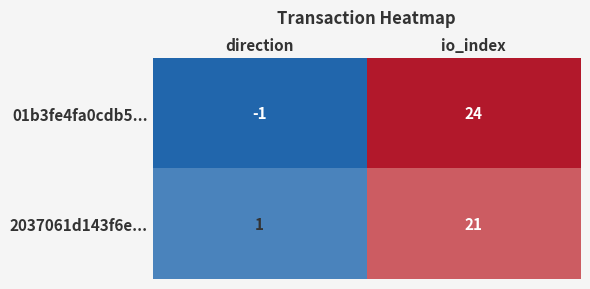

How many series are shown in this chart?

2